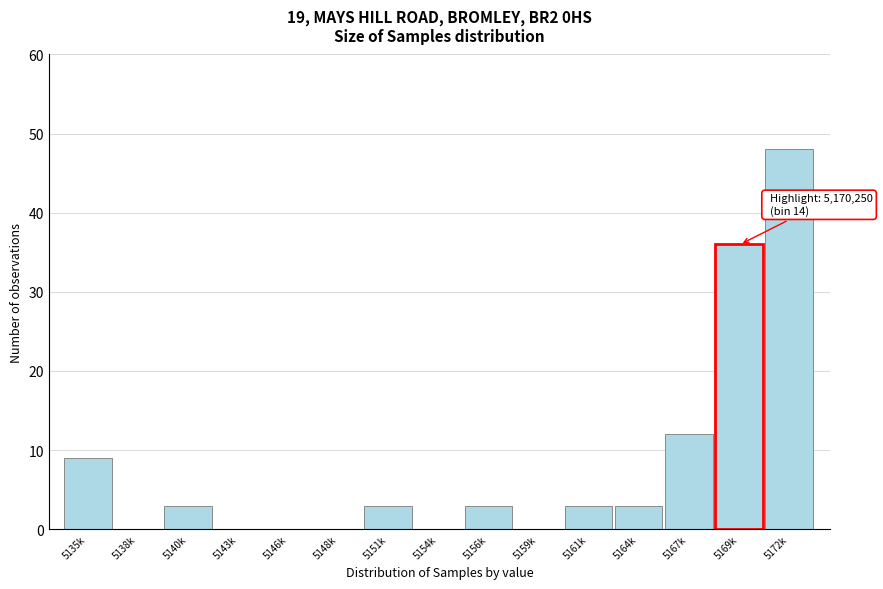

Reading left to right, what are all the values shown in this chart?

5135k=9	5138k=0	5140k=3	5143k=0	5146k=0	5148k=0	5151k=3	5154k=0	5156k=3	5159k=0	5161k=3	5164k=3	5167k=12	5169k=36	5172k=48